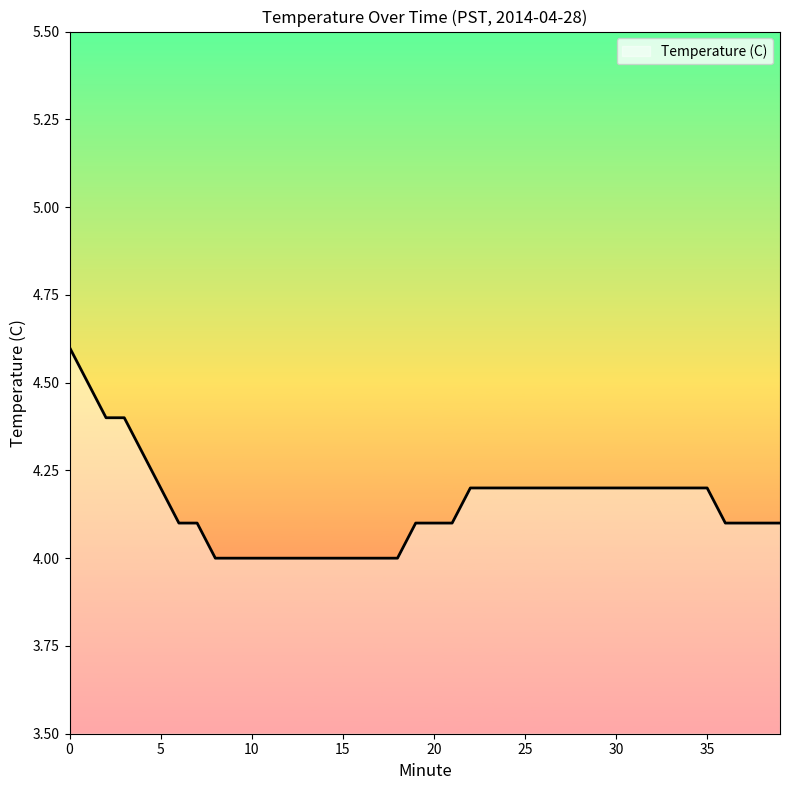

Is this an area chart (filled region under the line)?

No